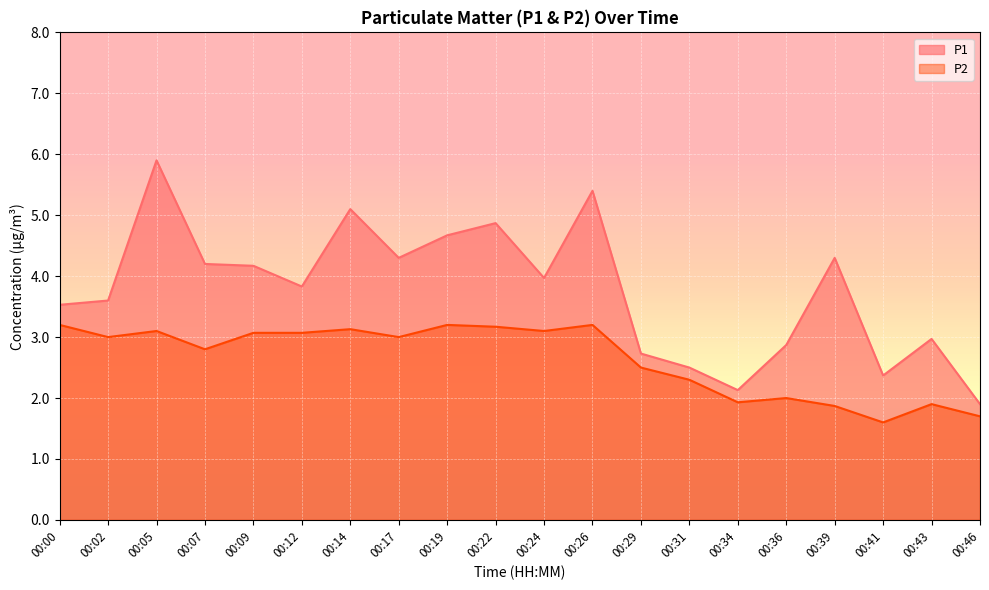

Which category has the highest value across all series?

00:05